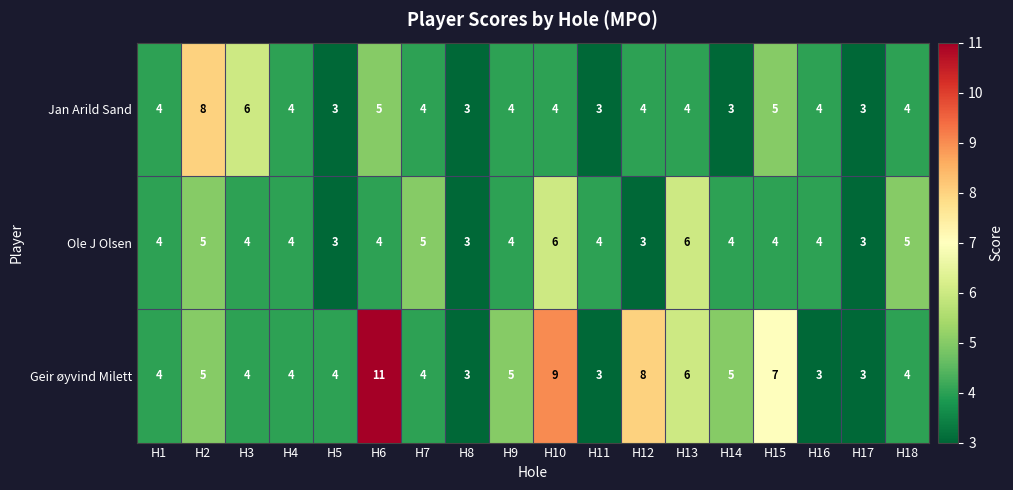

Which series has the widest spread of values?

Geir øyvind Milett